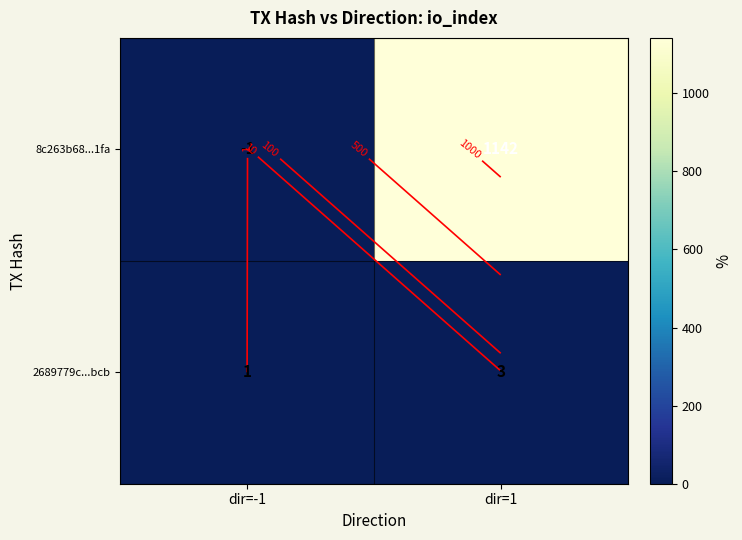

What is the sum of all 8c263b68...1fa values?

1141